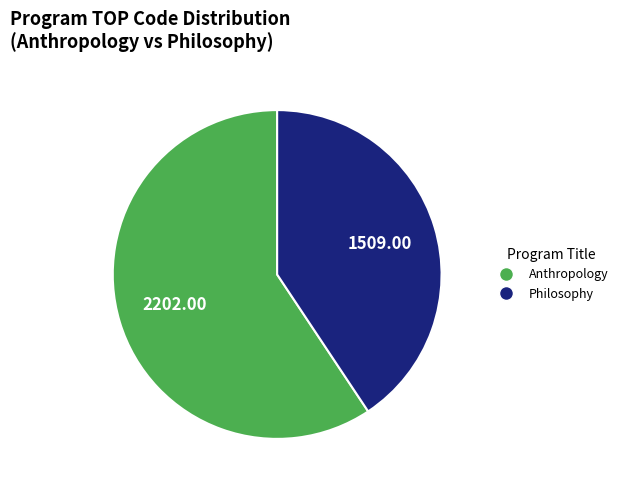

Between Philosophy and Anthropology, which is larger?

Anthropology